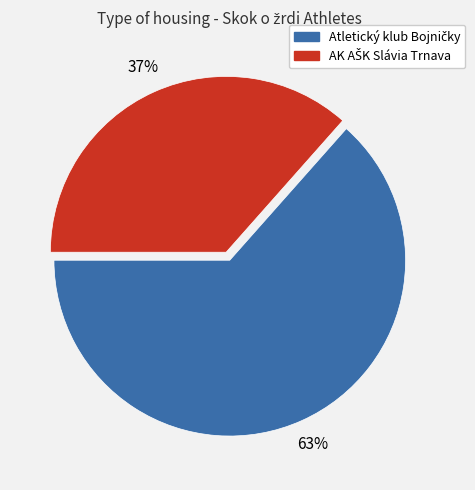

Is there any slice that represents more than half of the pie?

Yes